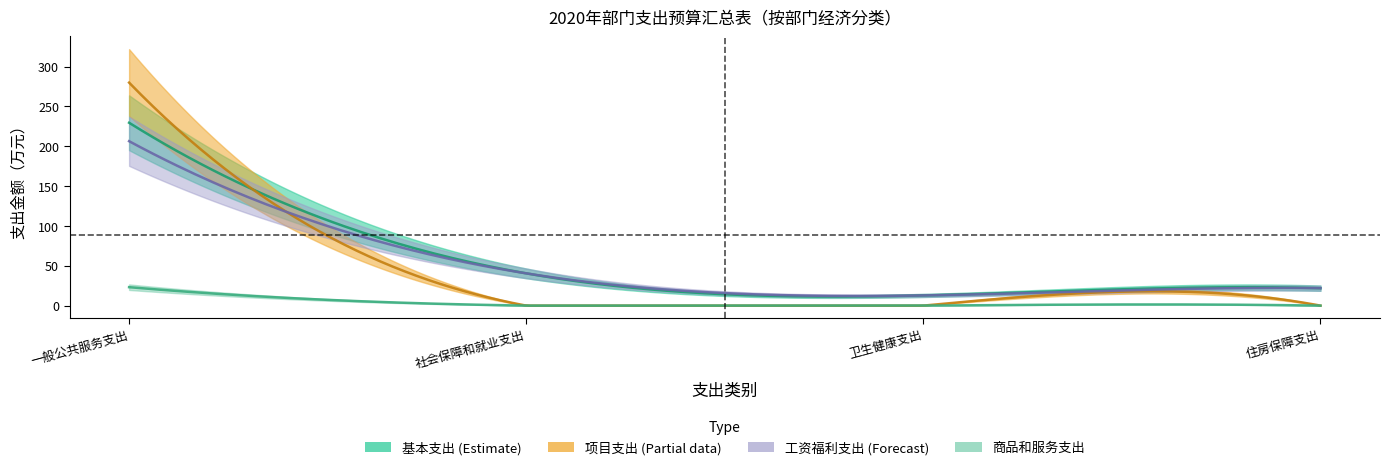

True or false: 商品和服务支出 has more than 1 points higher than both neighbors.

False